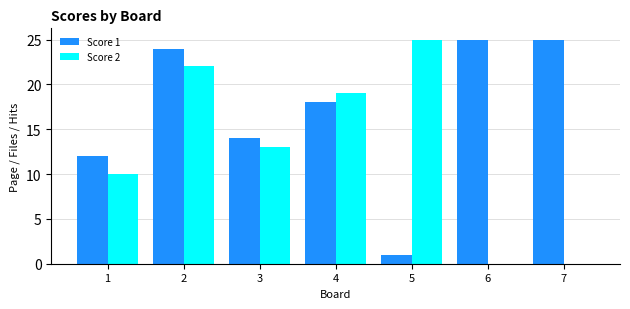

How many groups of bars are there?

7